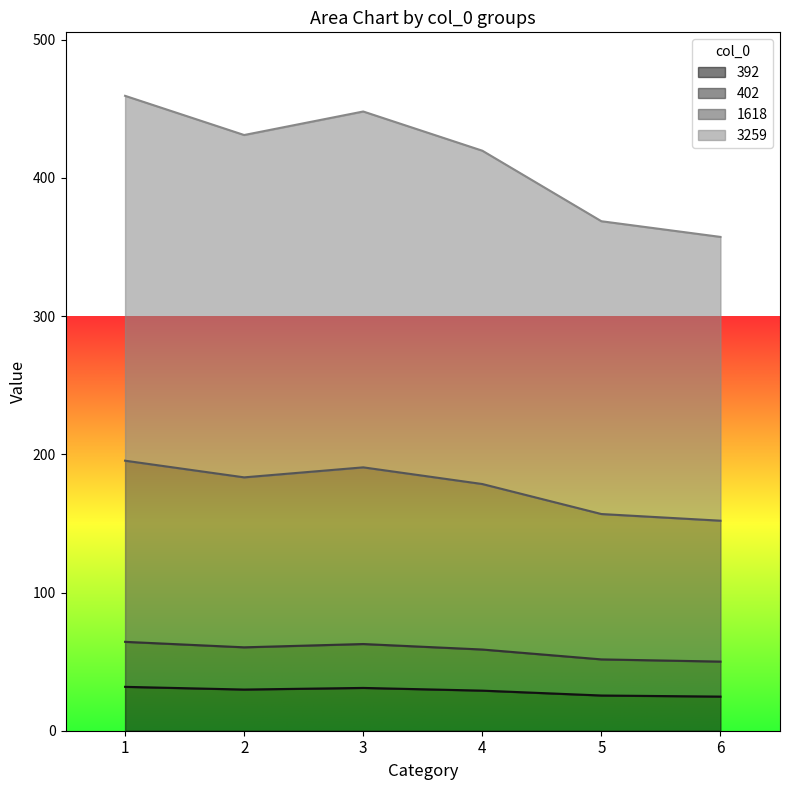

What is the total value across all series at 6?

357.3